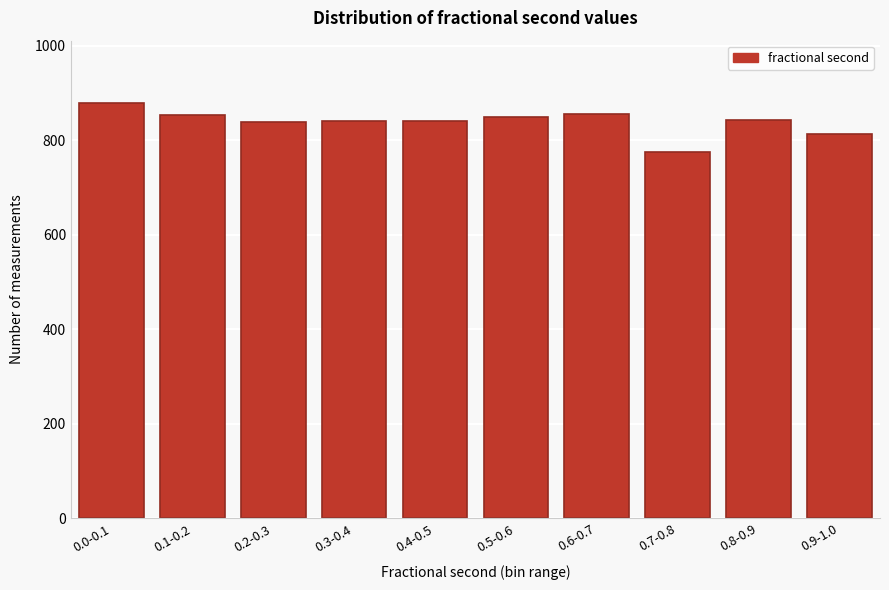

What is the label of the 9th bar from the right?

0.1-0.2